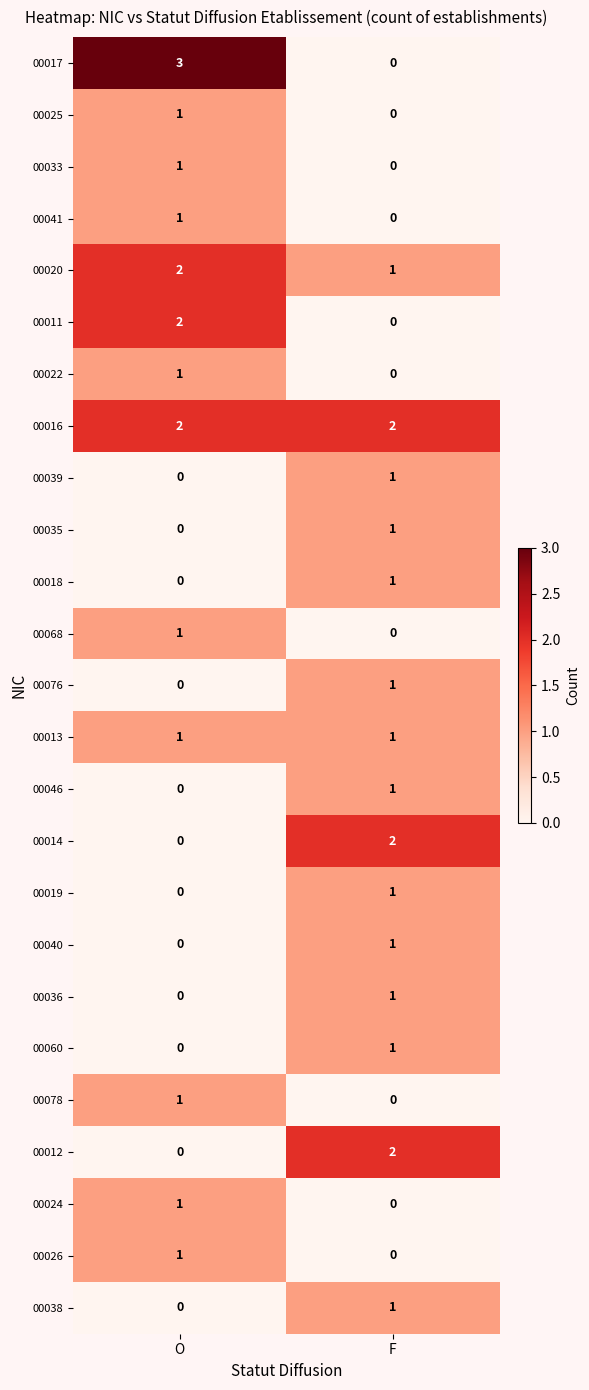

List the labels in order of 00020 value, smallest first.

F, O